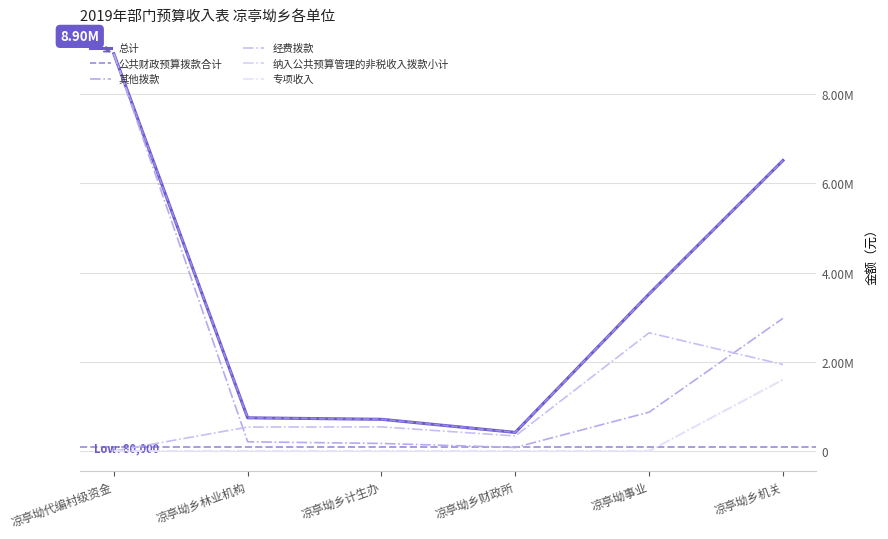

Between 凉亭坳乡机关 and 凉亭坳乡财政所, which is larger?

凉亭坳乡机关